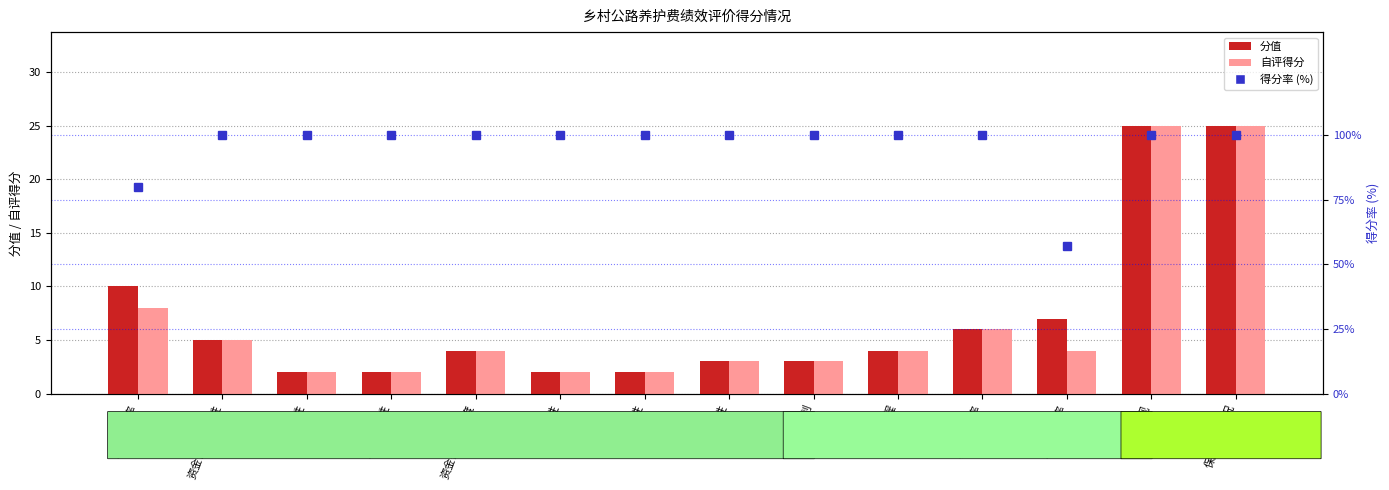

Where does the 自评得分 series first go above 4?

预算执行率